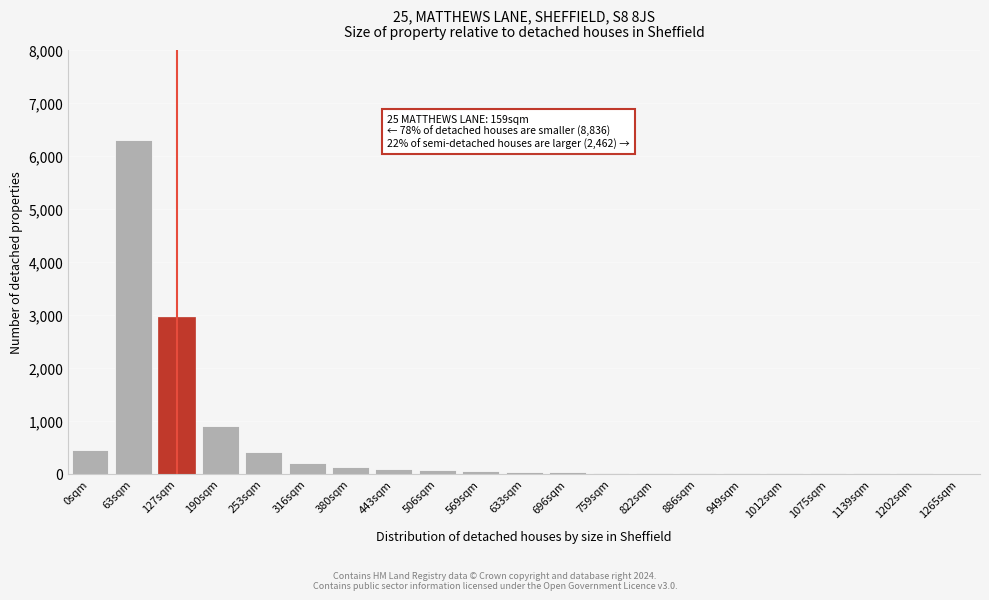

What is the change in value from 0sqm to 127sqm?

+2500